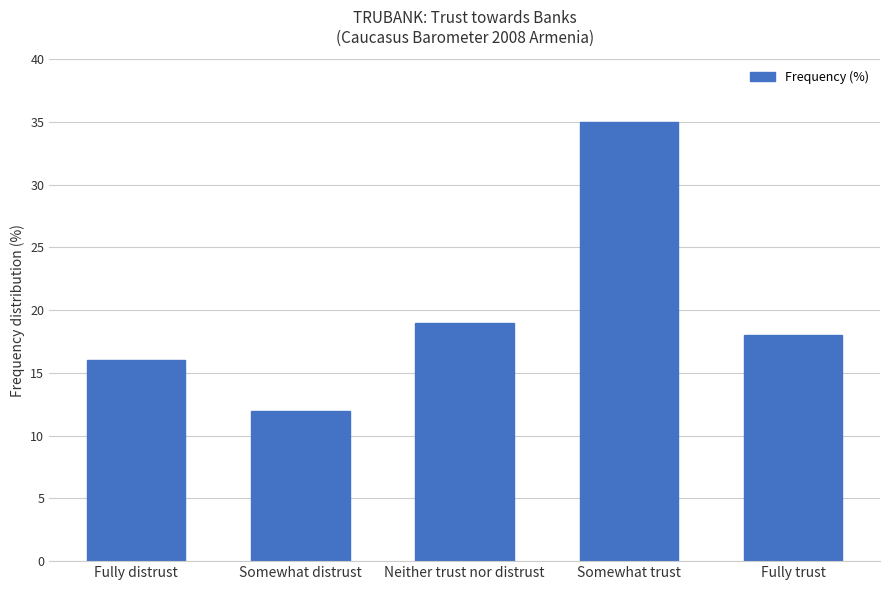

Reading left to right, extract all data points from this chart.

Fully distrust=16	Somewhat distrust=12	Neither trust nor distrust=19	Somewhat trust=35	Fully trust=18